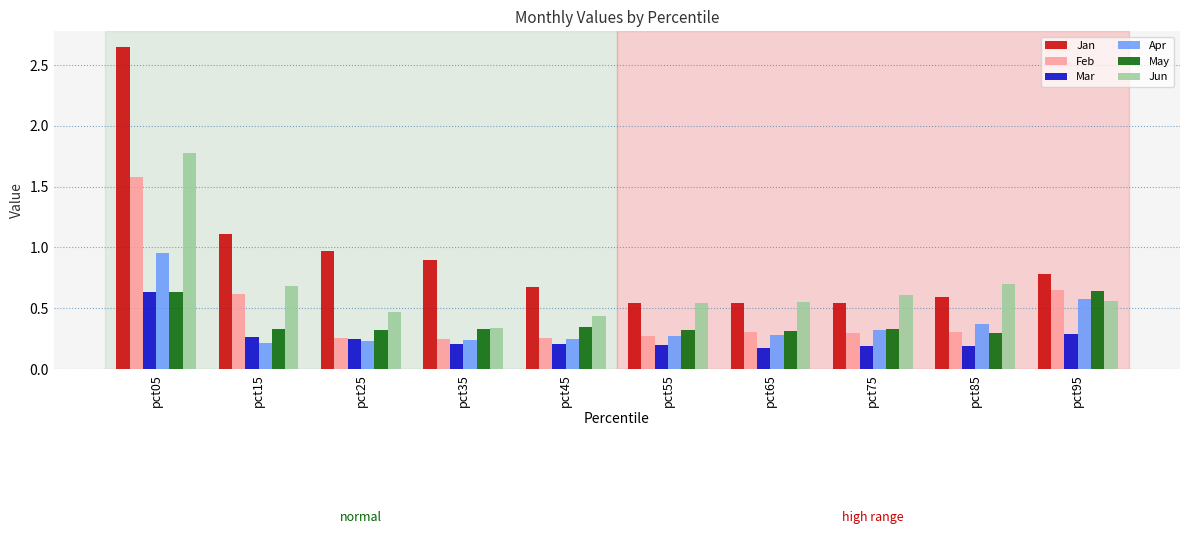

How many groups of bars are there?

10